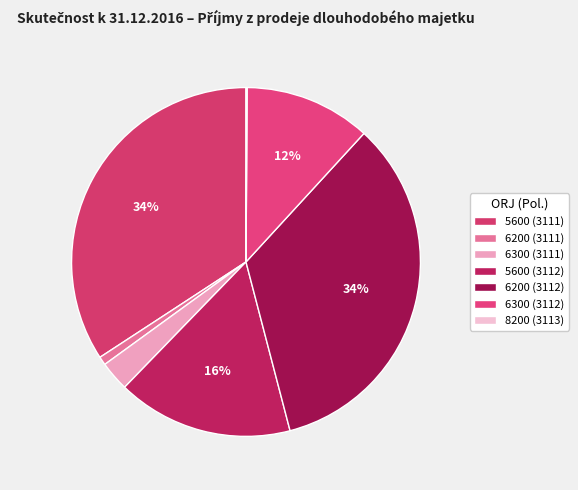

To the nearest percent, what percentage of the pie is 6200 (3111)?

1%